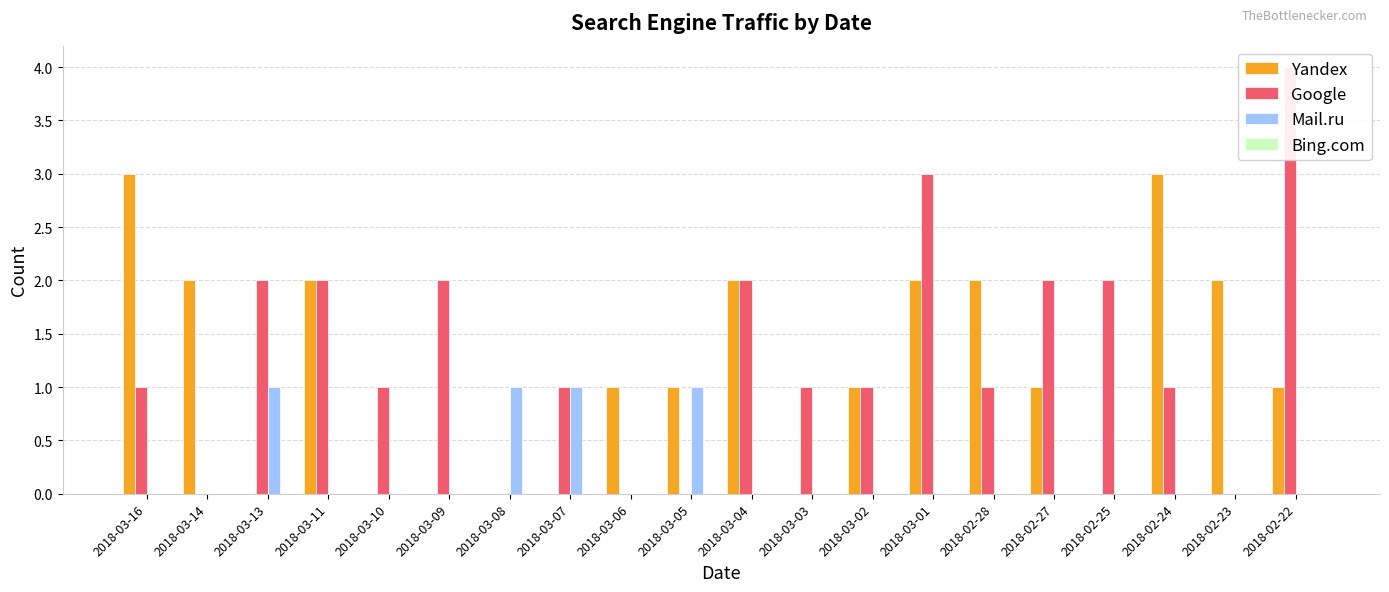

Count the number of data series in this chart.

4